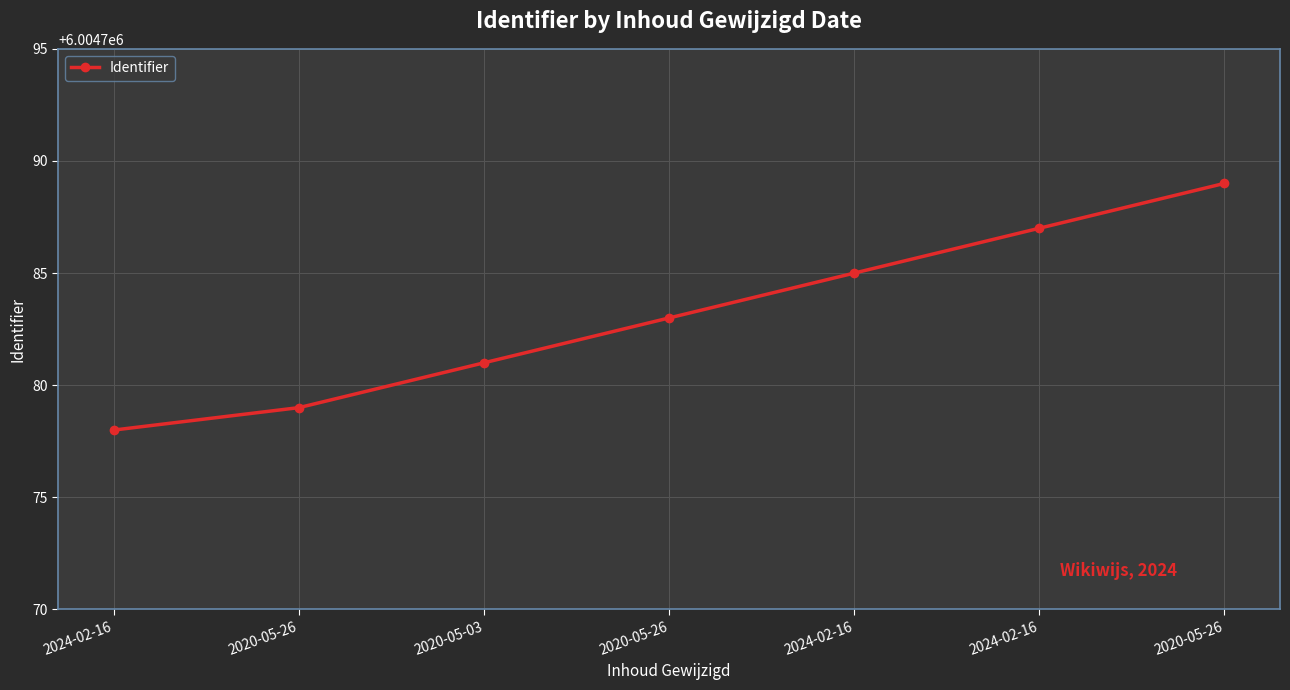

Does the chart have visible grid lines?

Yes